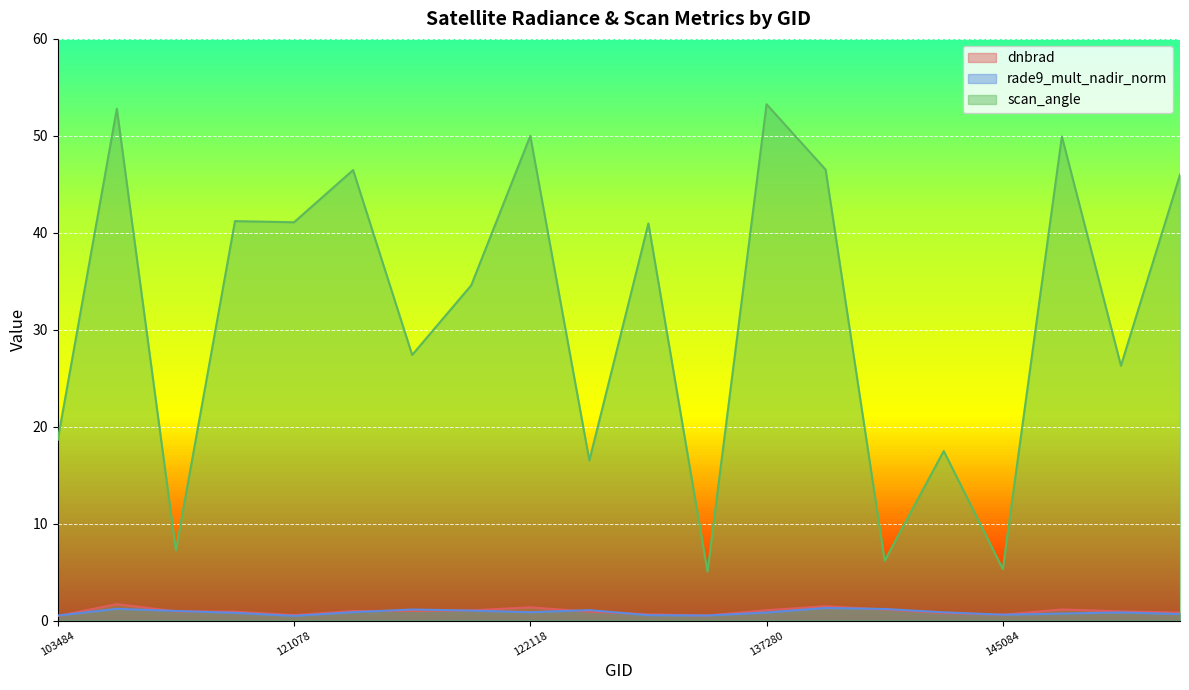

Where is scan_angle nearest to the value 29?

121606